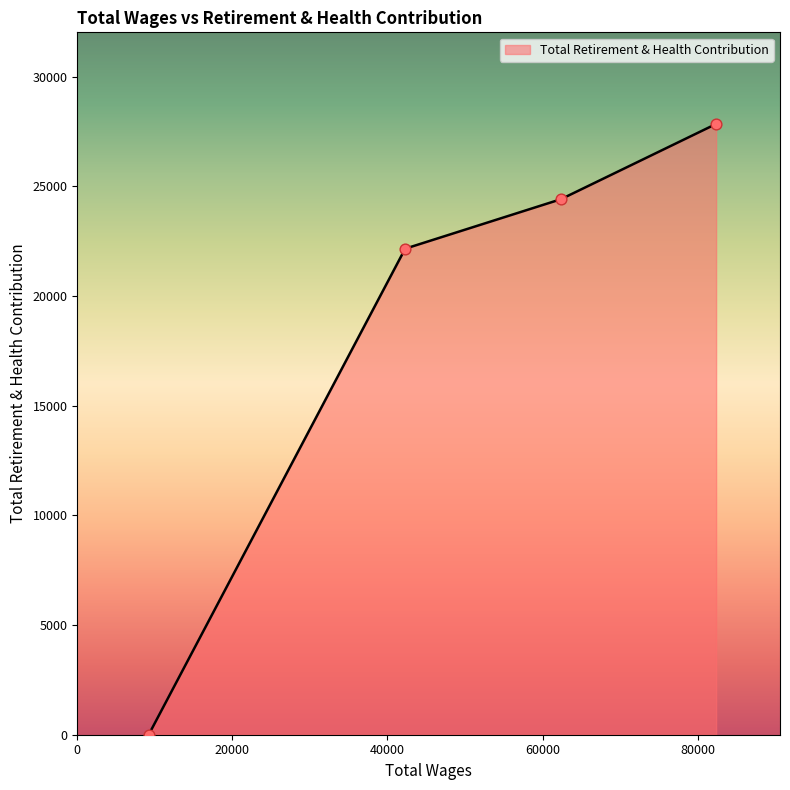

What is the sum of all values?

74402